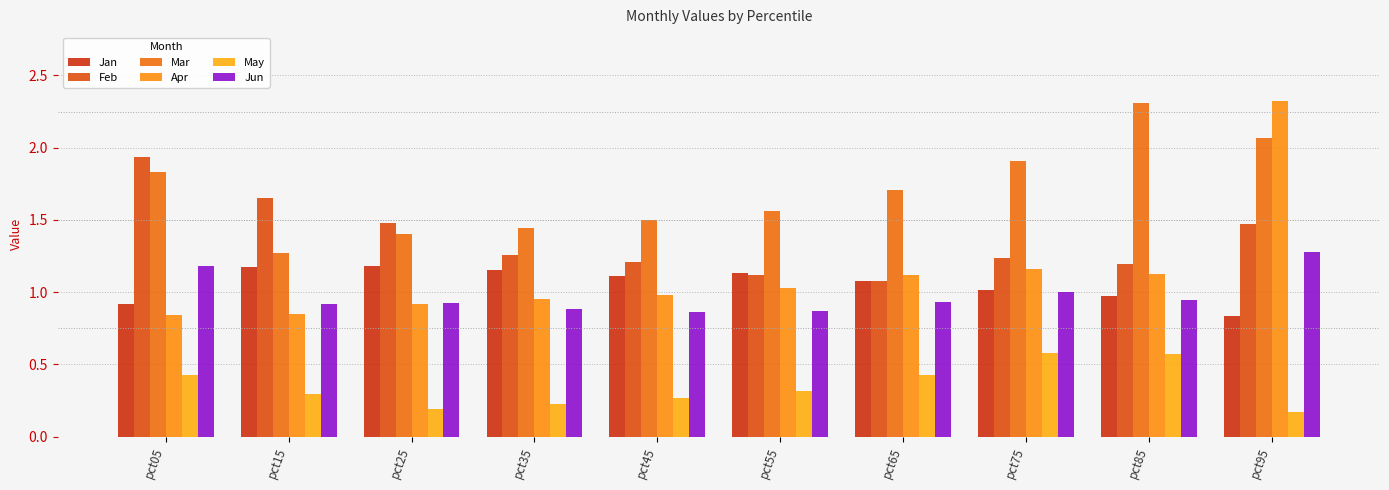

What is the maximum value for Apr?

2.3